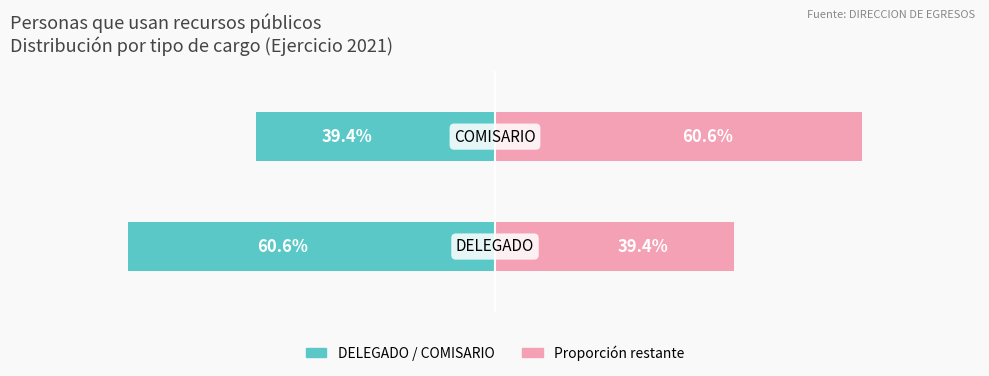

Between 1 and 0, which is larger?

1